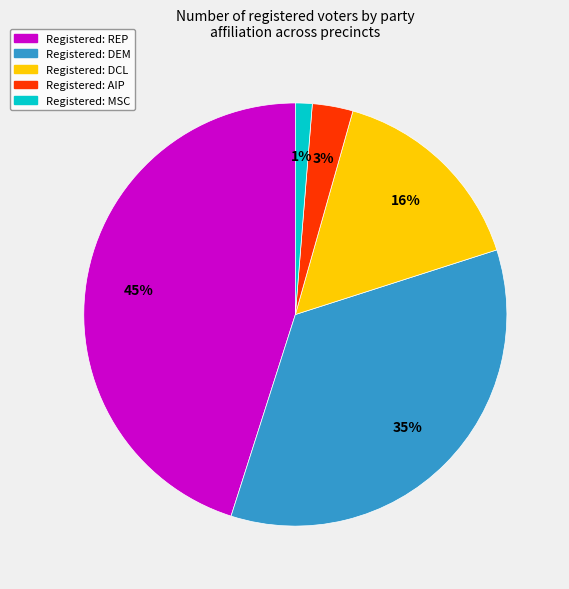

Is there a majority slice in this chart?

No